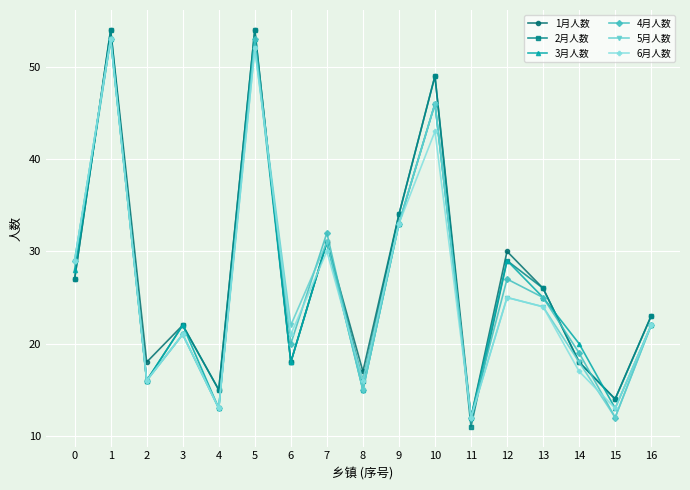

Which series has the largest range (max minus min)?

2月人数